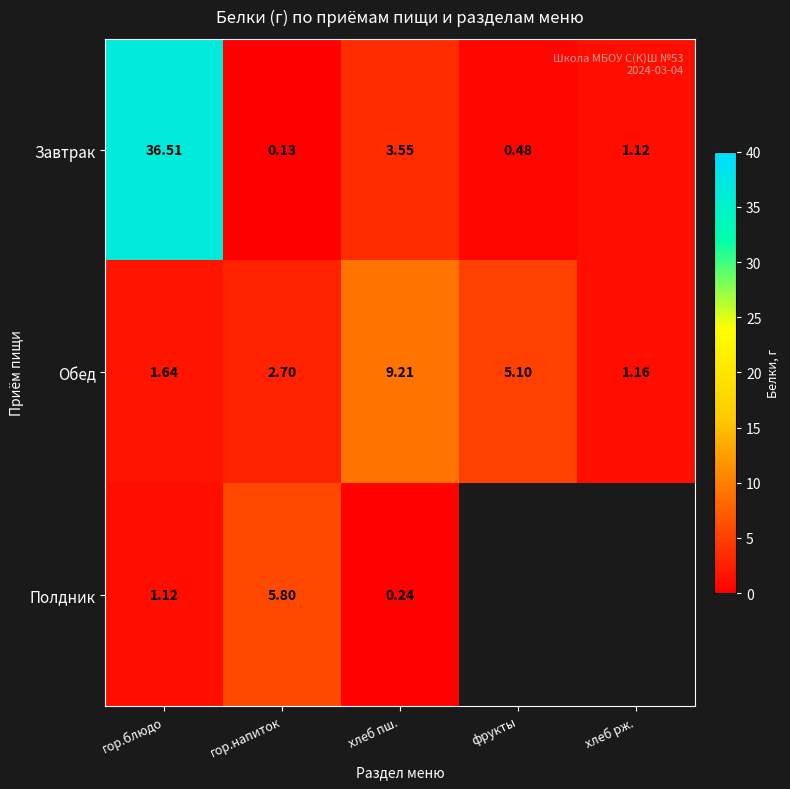

At which label does Завтрак first exceed 1?

гор.блюдо